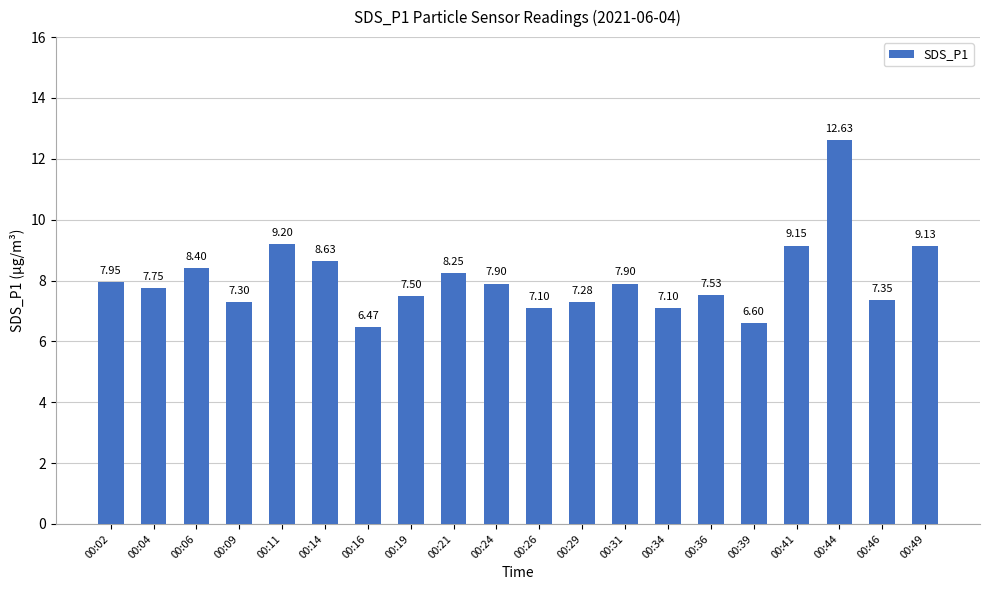

Is it true that the value at 00:44 is 12.6?

True